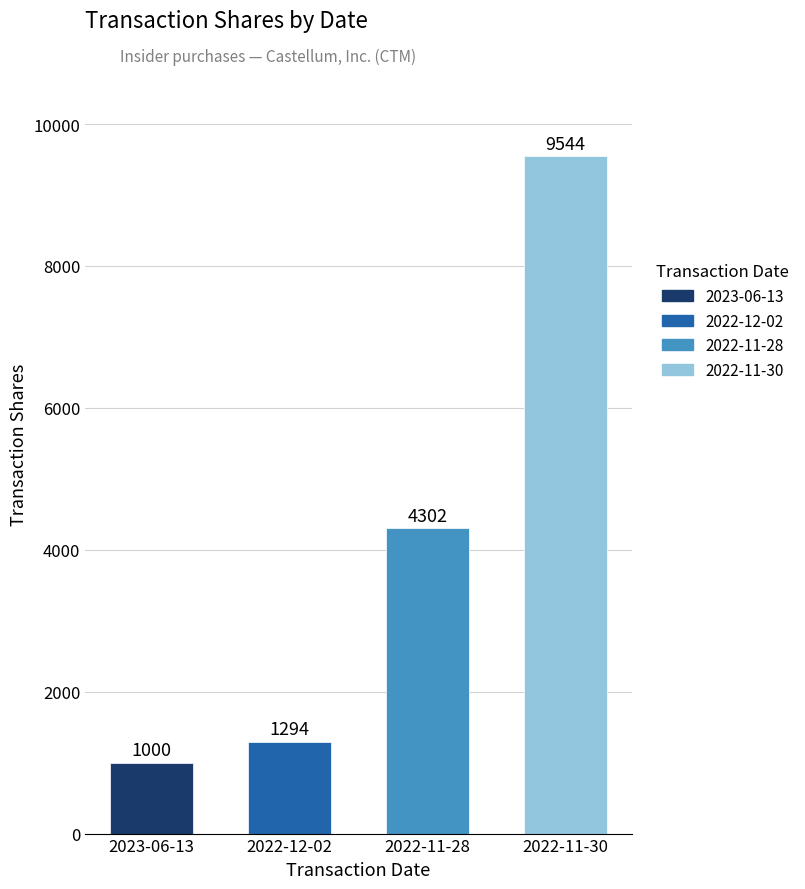

How many values are below 4302?

2